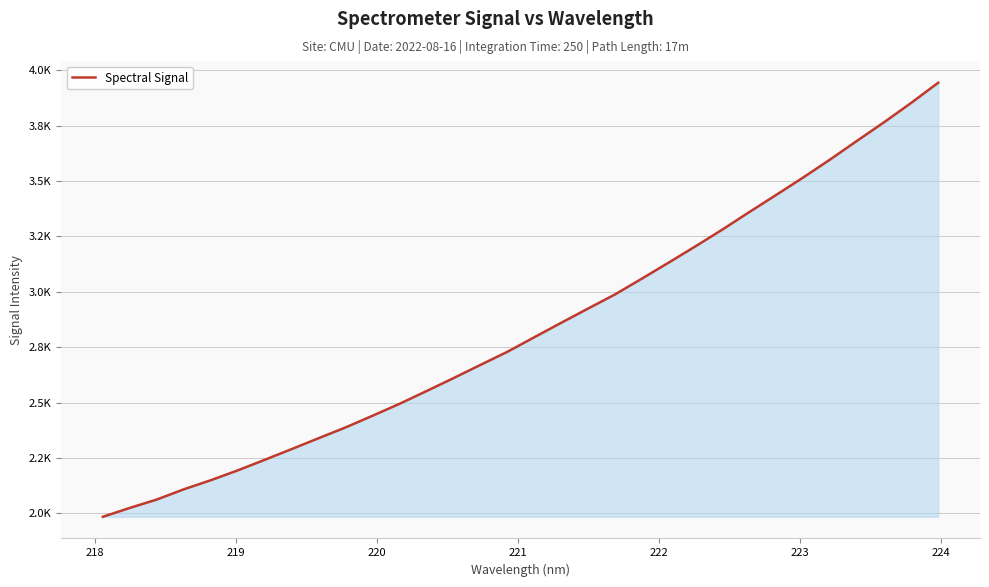

Does the chart have visible grid lines?

Yes